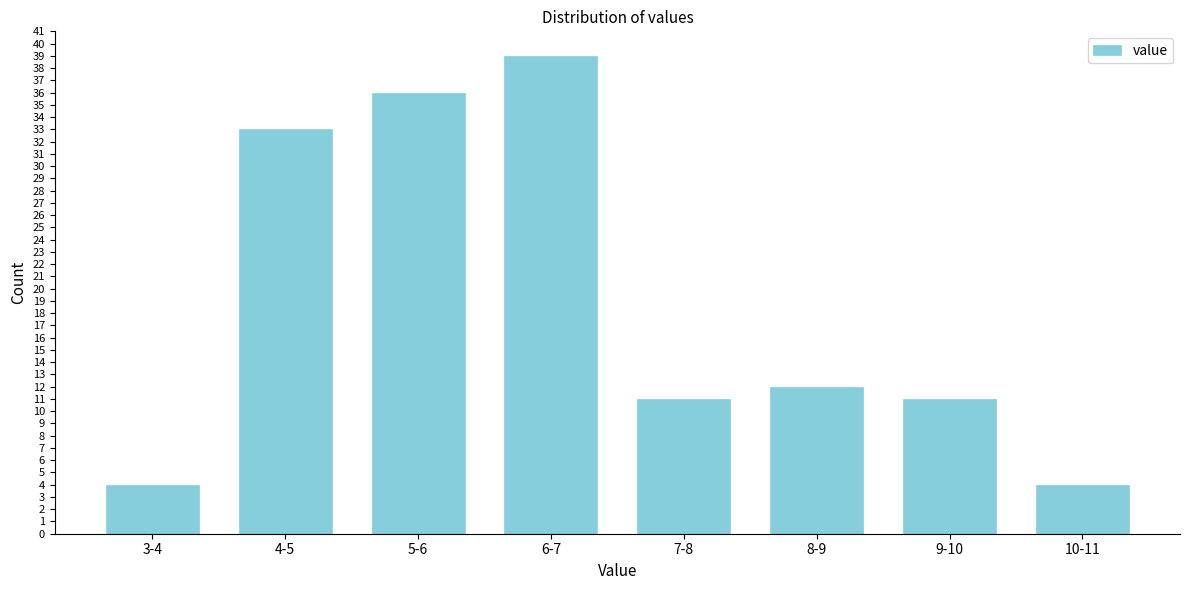

Reading left to right, list all the values displayed in this chart.

4	33	36	39	11	12	11	4